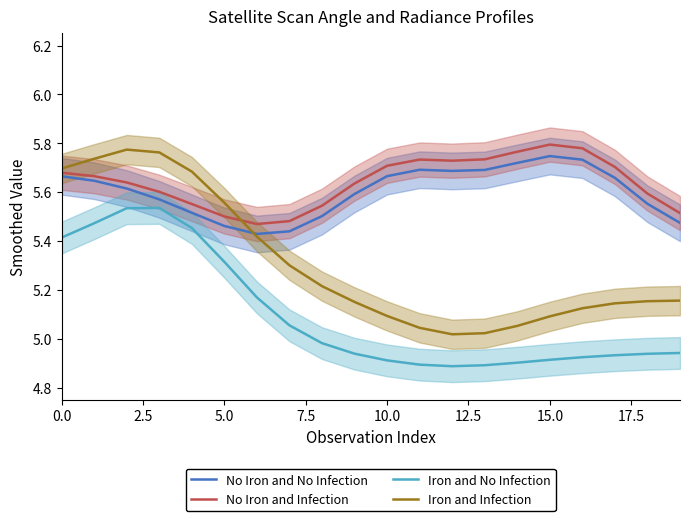

True or false: No Iron and No Infection has a value of 5.7 at 16.

True